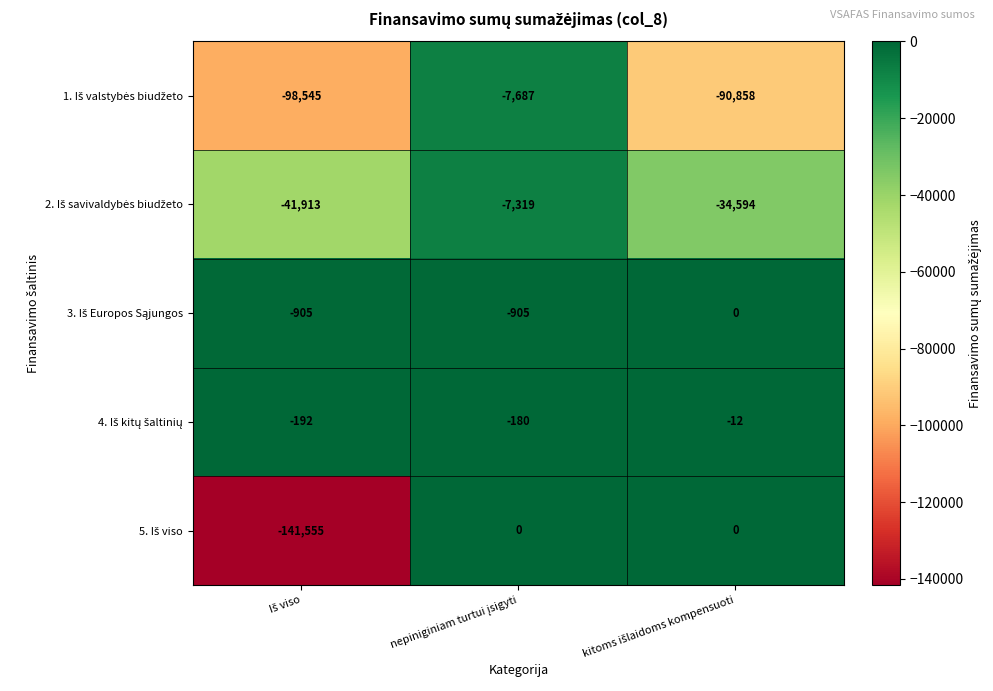

How many series are shown in this chart?

5